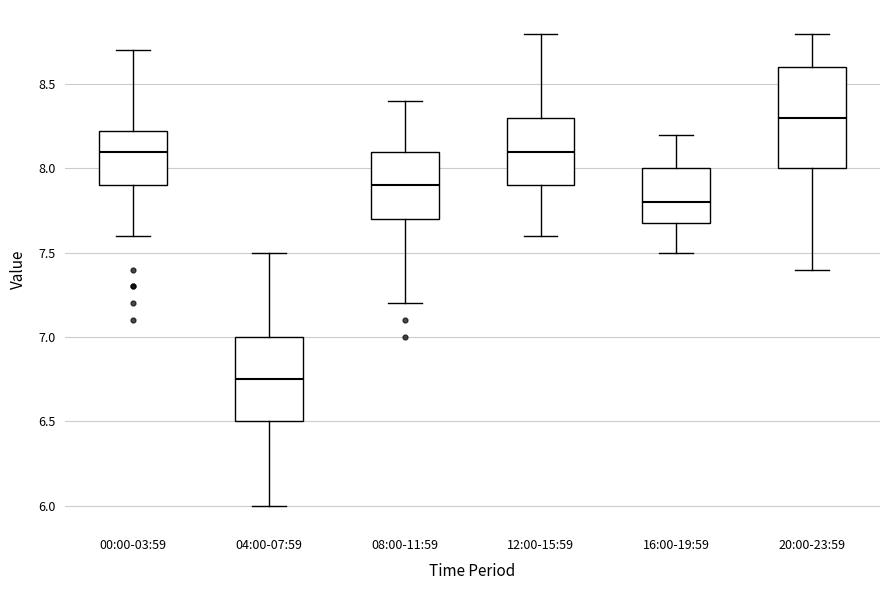

Reading left to right, transcribe this box plot: for each box, give where its median line is, the range the box spans, and where its two whiskers end, as read against the y-axis. The values are not printed on the chart, so give them approximately, as read against the axis.

00:00-03:59: median 8.10, box 7.90 to 8.25, whiskers 7.60 to 8.70
04:00-07:59: median 6.75, box 6.50 to 7.00, whiskers 6.00 to 7.50
08:00-11:59: median 7.90, box 7.70 to 8.10, whiskers 7.20 to 8.40
12:00-15:59: median 8.10, box 7.90 to 8.30, whiskers 7.60 to 8.80
16:00-19:59: median 7.80, box 7.70 to 8.00, whiskers 7.50 to 8.20
20:00-23:59: median 8.30, box 8.00 to 8.60, whiskers 7.40 to 8.80